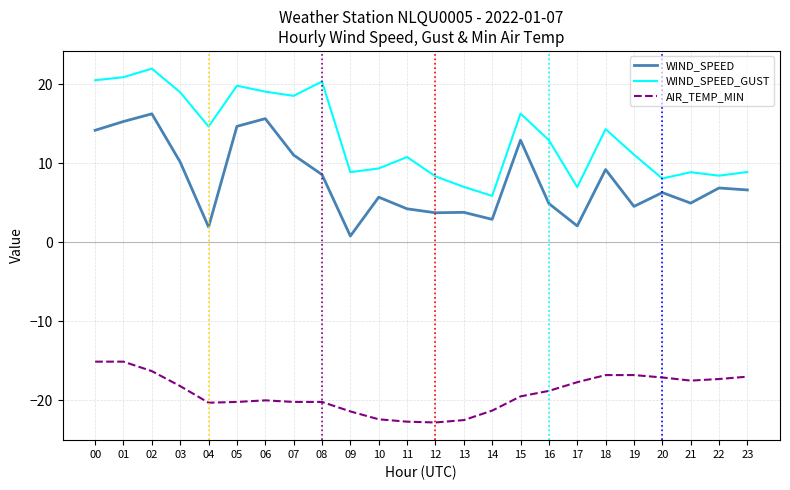

What is the difference between the WIND_SPEED values at 23 and 12?

2.9